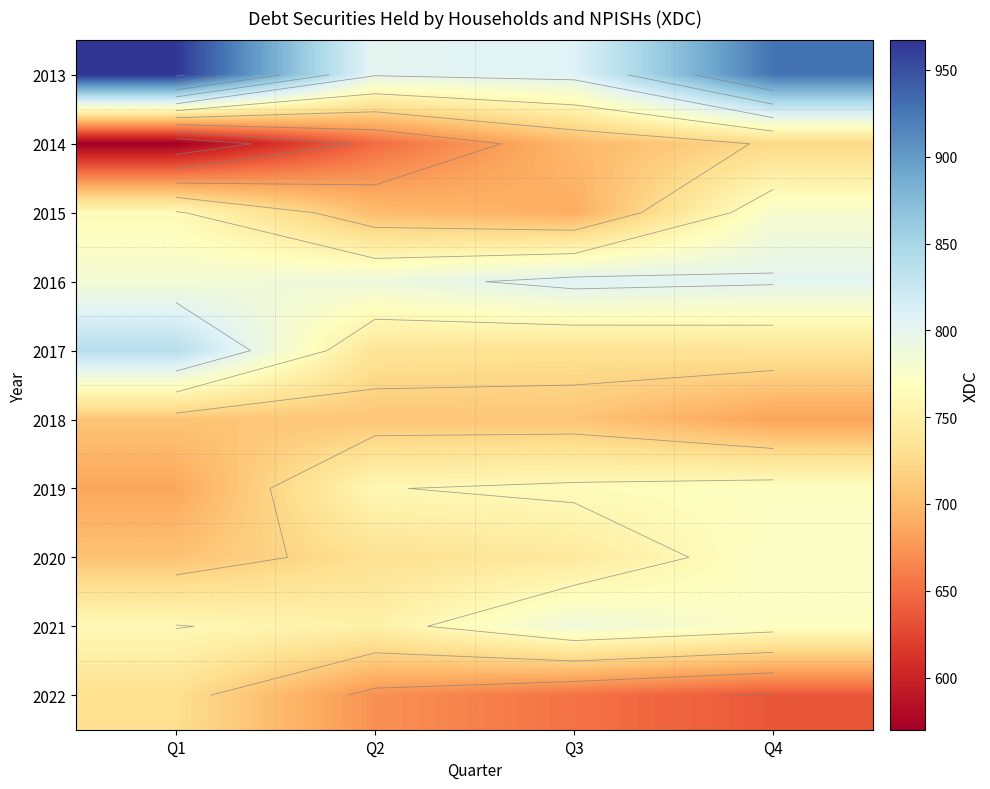

Rank the series at Q1 from highest to lowest value.

2013, 2017, 2016, 2015, 2021, 2022, 2018, 2020, 2019, 2014